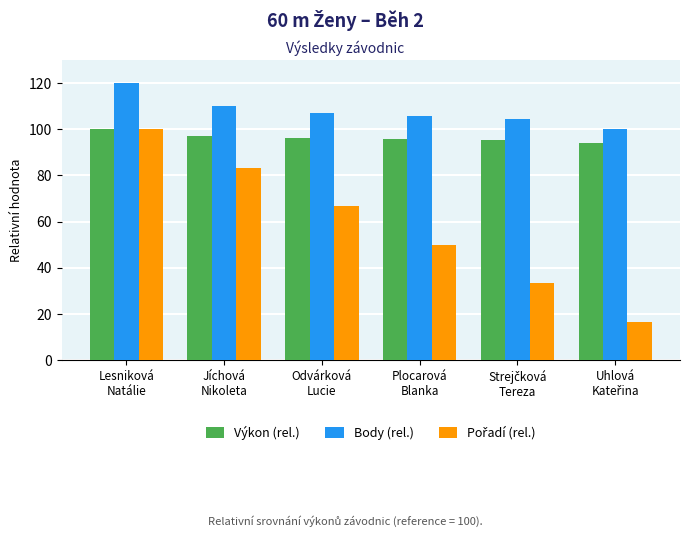

What is the sum of all Výkon (rel.) values?

577.8